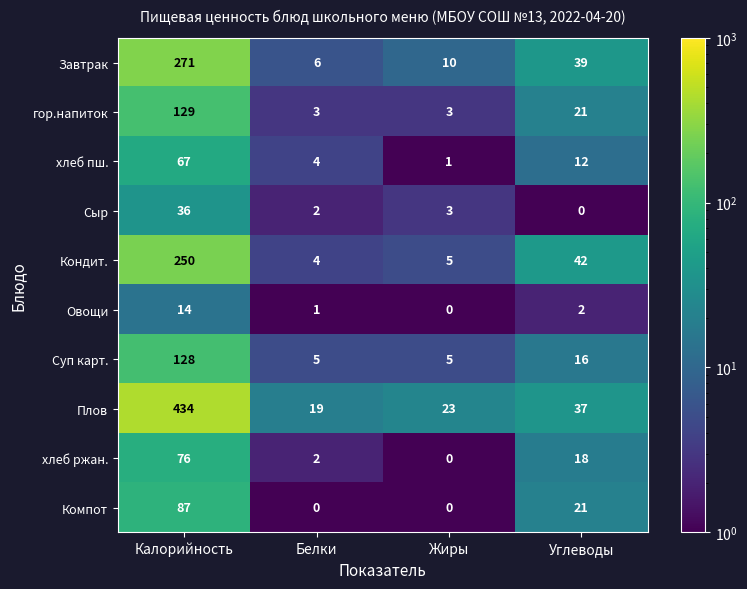

Where is хлеб ржан. nearest to the value 38?

Углеводы